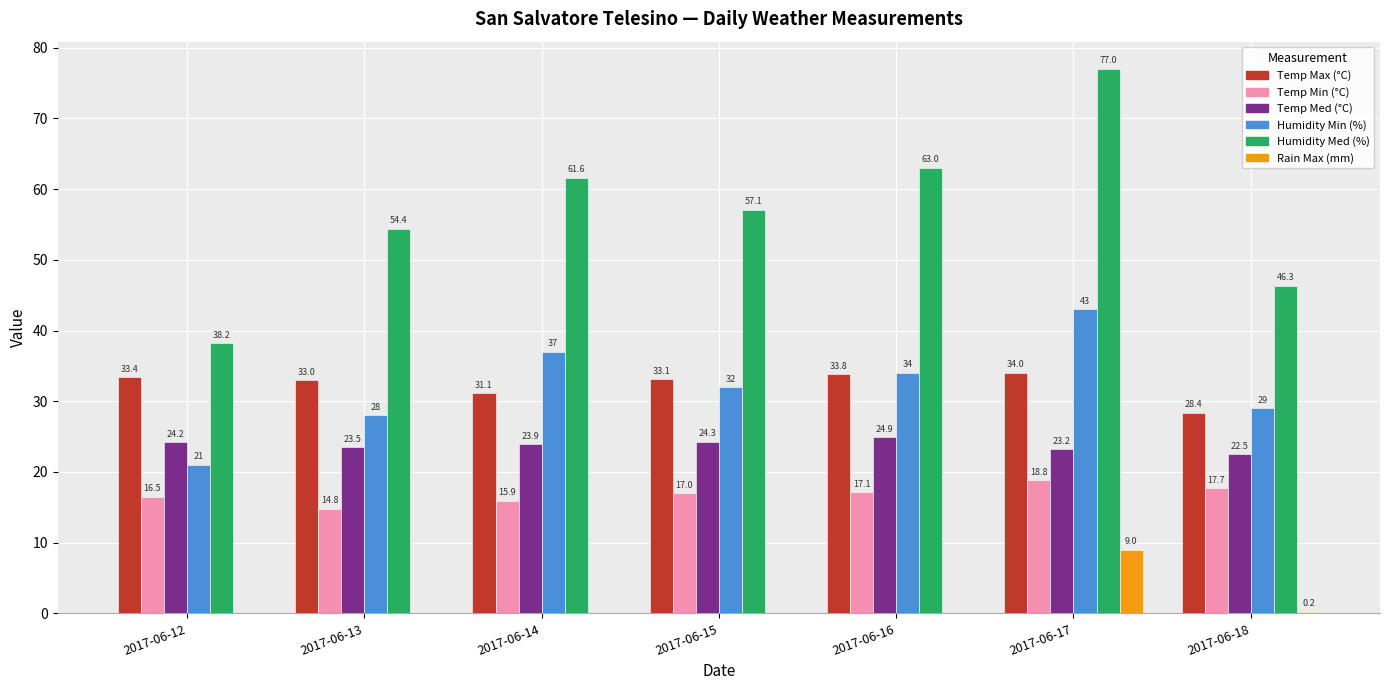

Reading right to left, what are all the values shown in this chart?

Temp Max (°C): 28.4	34.0	33.8	33.1	31.1	33.0	33.4
Temp Min (°C): 17.7	18.8	17.1	17.0	15.9	14.8	16.5
Temp Med (°C): 22.5	23.2	24.9	24.3	23.9	23.5	24.2
Humidity Min (%): 29.0	43.0	34.0	32.0	37.0	28.0	21.0
Humidity Med (%): 46.3	77.0	63.0	57.1	61.6	54.4	38.2
Rain Max (mm): 0.2	9.0	0.0	0.0	0.0	0.0	0.0